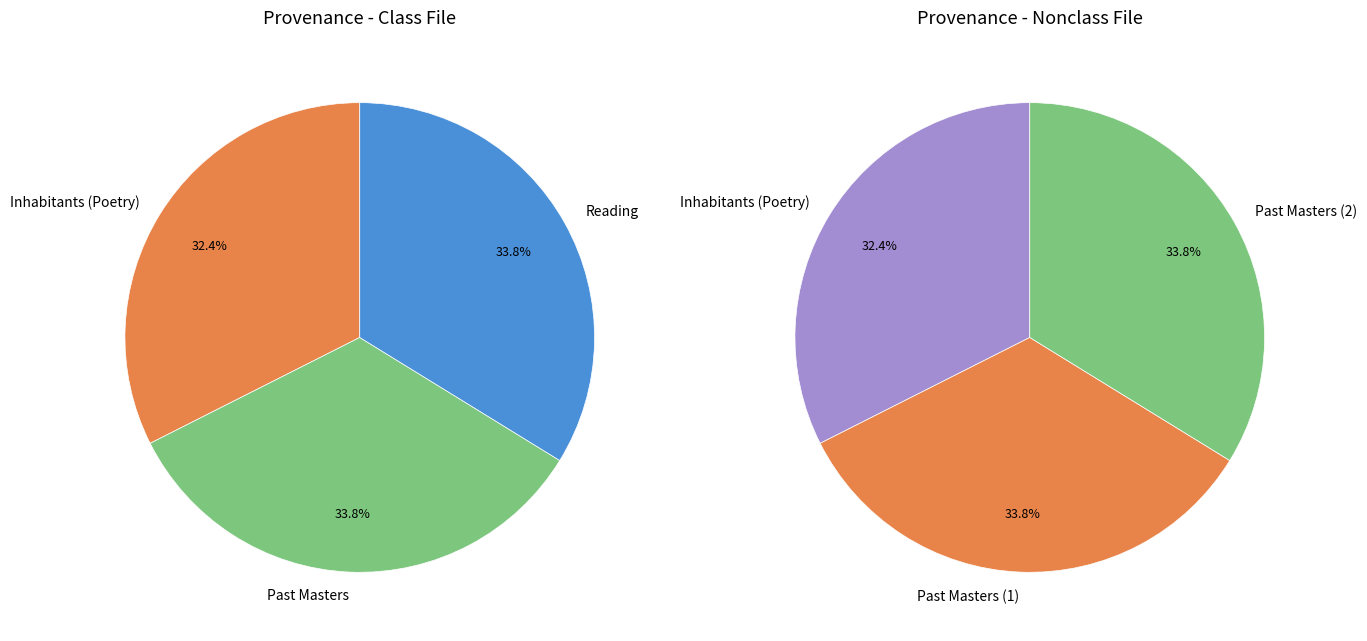

Rank the categories by value from lowest to highest.

Inhabitants (Poetry), Past Masters, Reading